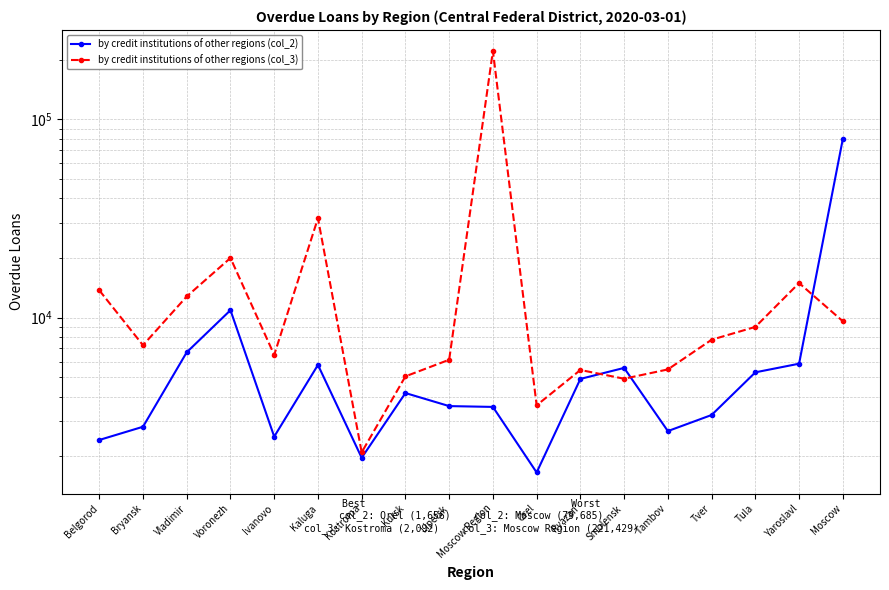

How many lines are shown in the chart?

2